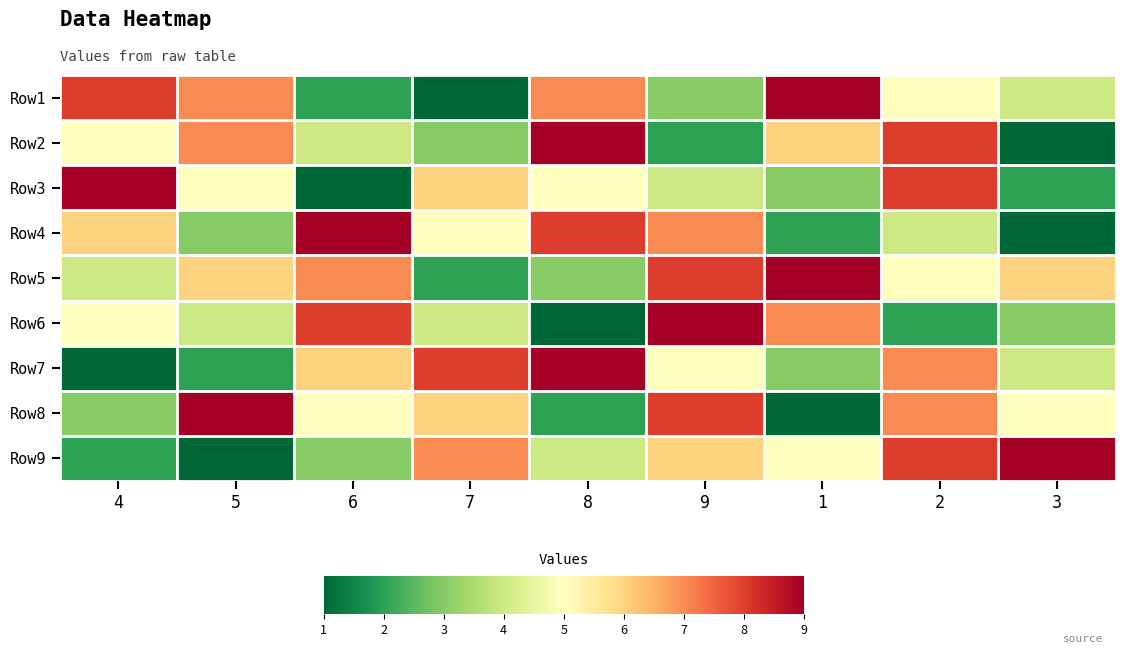

Between 7 and 4, which is larger?

4